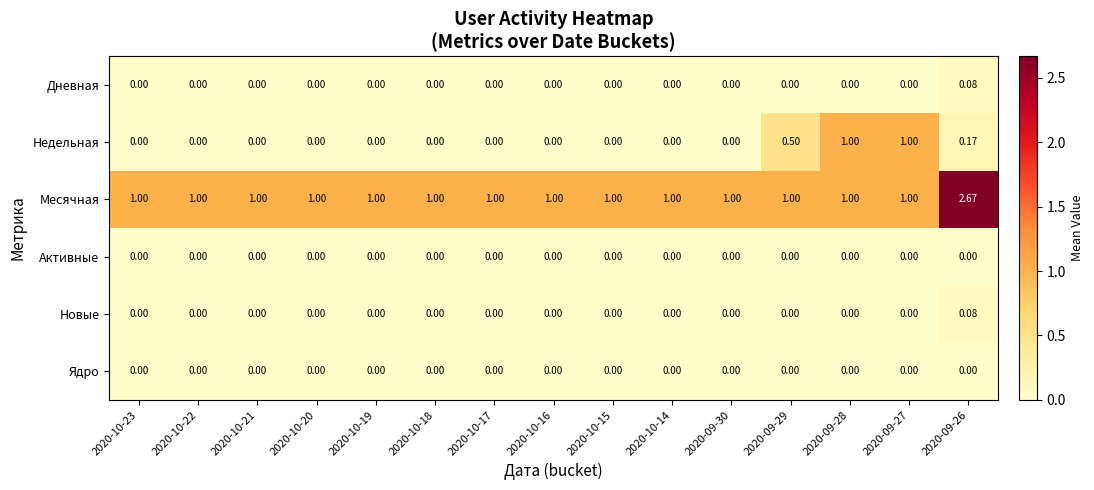

Which series has the largest total across all categories?

Месячная